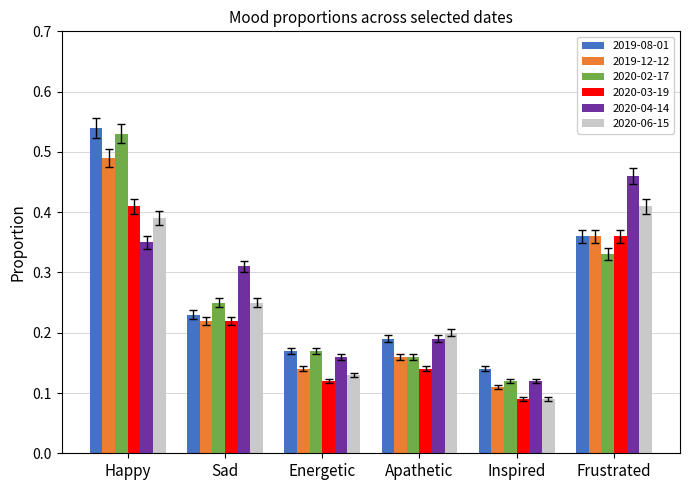

Is it true that 2019-08-01 equals 0.2 at Energetic?

True